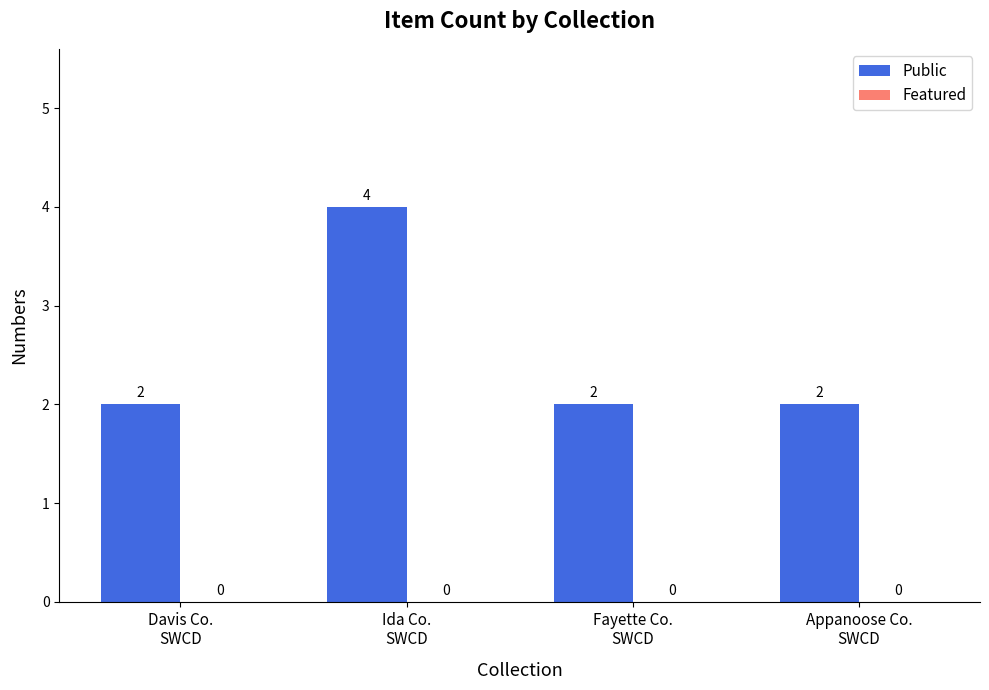

What is the label of the 3rd bar from the left?

Fayette Co.
SWCD